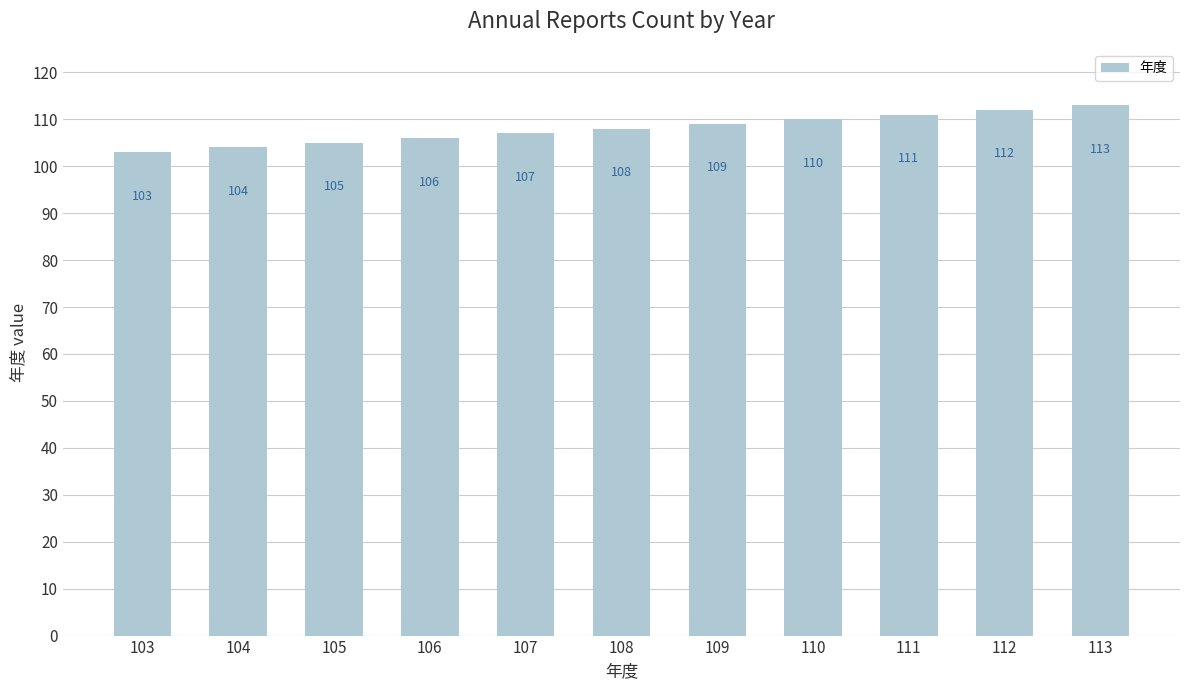

Which has a higher value, 111 or 112?

112